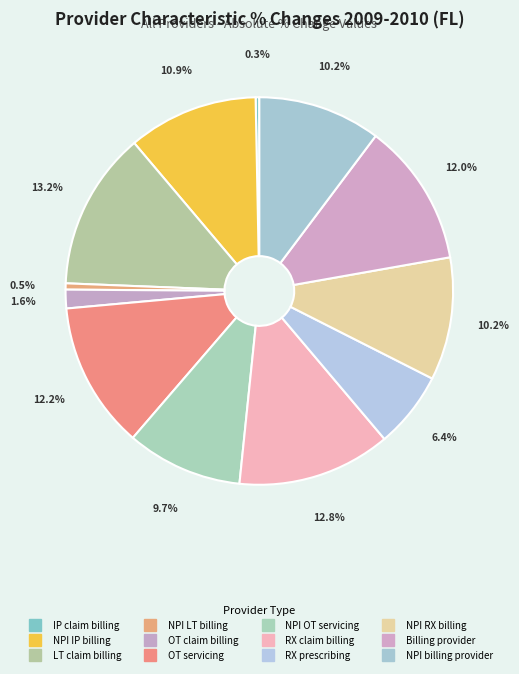

To the nearest percent, what is the difference between the largest and smallest slice percentages?

13%